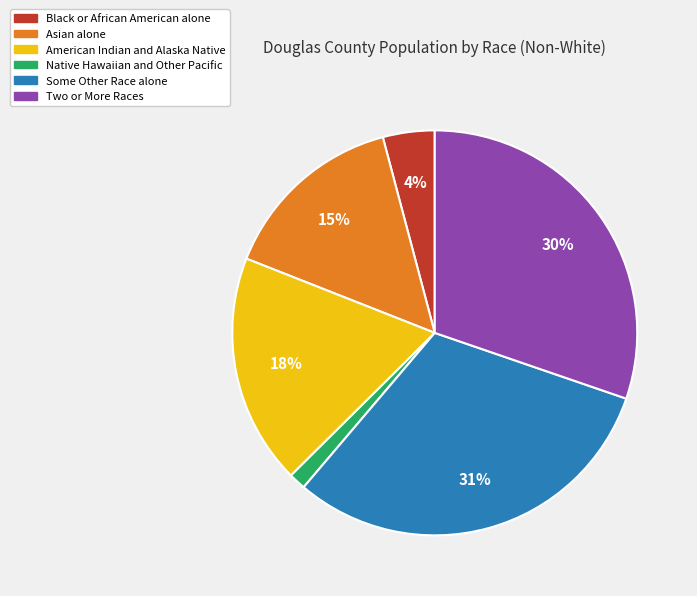

To the nearest percent, what is the difference between the largest and smallest slice percentages?

30%